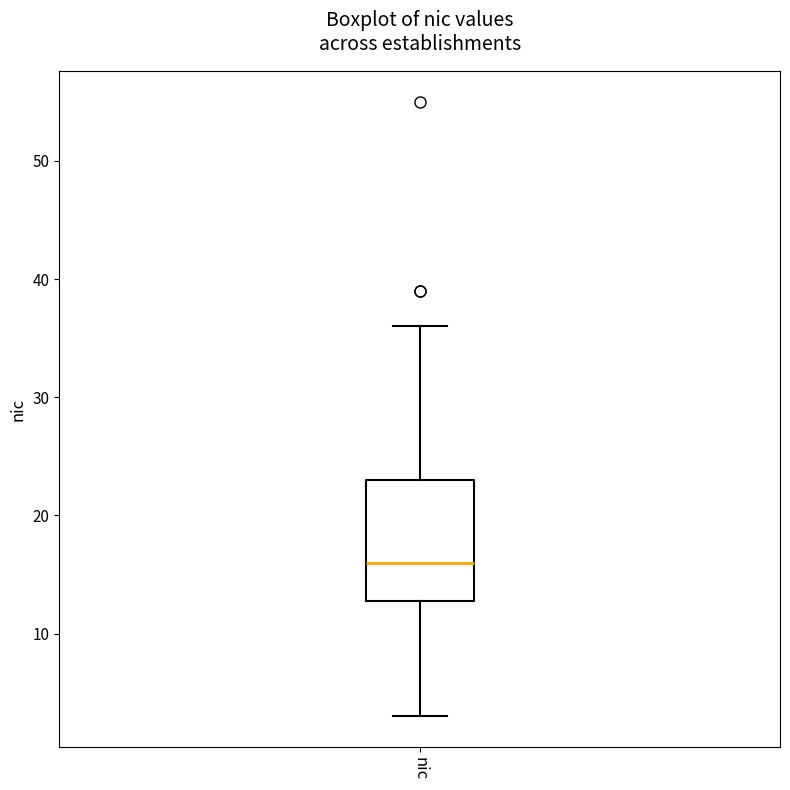

Where is the upper edge of the box for nic on the y-axis? The values are not printed on the chart, so give them approximately, as read against the axis.

23